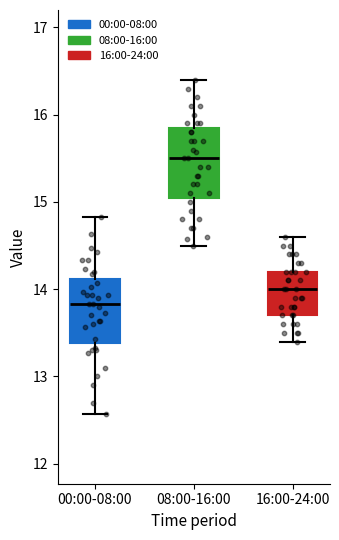

Reading left to right, transcribe this box plot: for each box, give where its median line is, the range the box spans, and where its two whiskers end, as read against the y-axis. The values are not printed on the chart, so give them approximately, as read against the axis.

00:00-08:00: median 13.8, box 13.4 to 14.1, whiskers 12.6 to 14.8
08:00-16:00: median 15.5, box 15.1 to 15.9, whiskers 14.5 to 16.4
16:00-24:00: median 14.0, box 13.7 to 14.2, whiskers 13.4 to 14.6